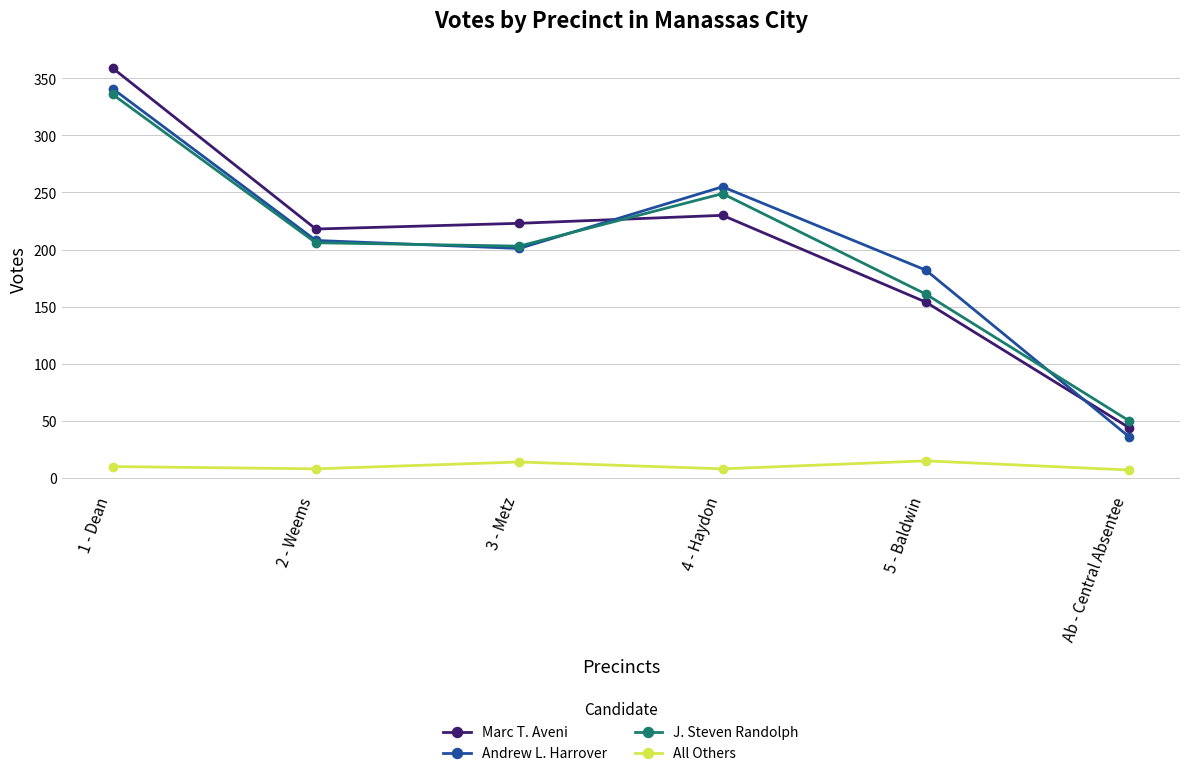

In Marc T. Aveni, how many points are higher than both neighbors (excluding endpoints)?

1